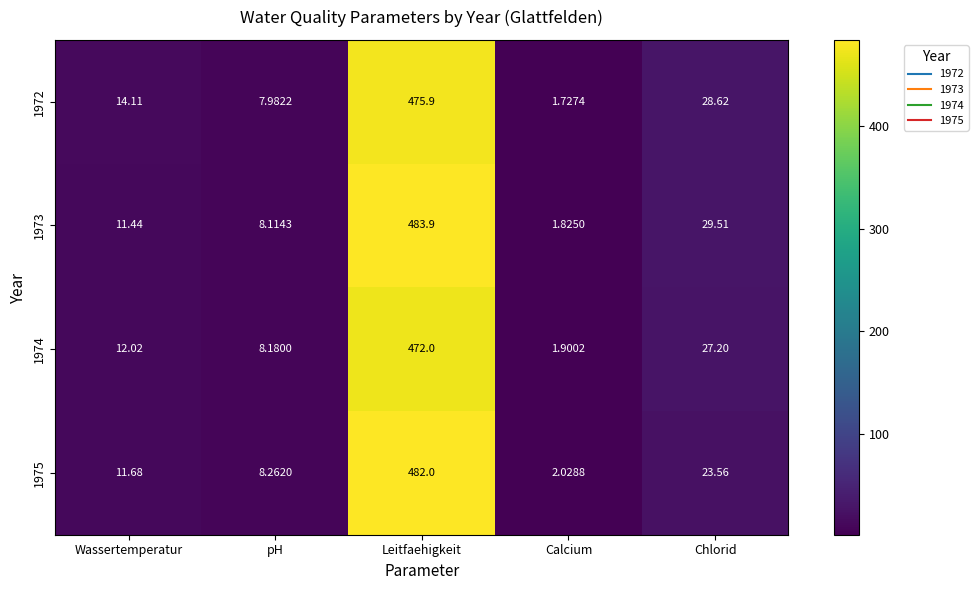

Is the value of 1975 at pH greater than the value of 1973 at Leitfaehigkeit?

No